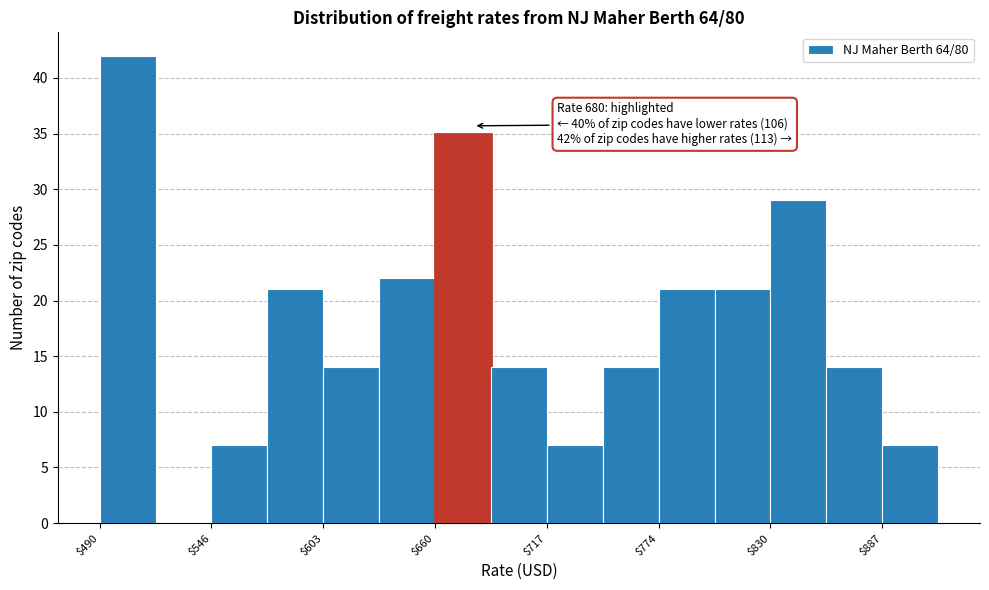

Around what value on the x-axis is the tallest bar? Give the approximate position of its centre, as read against the axis.

500